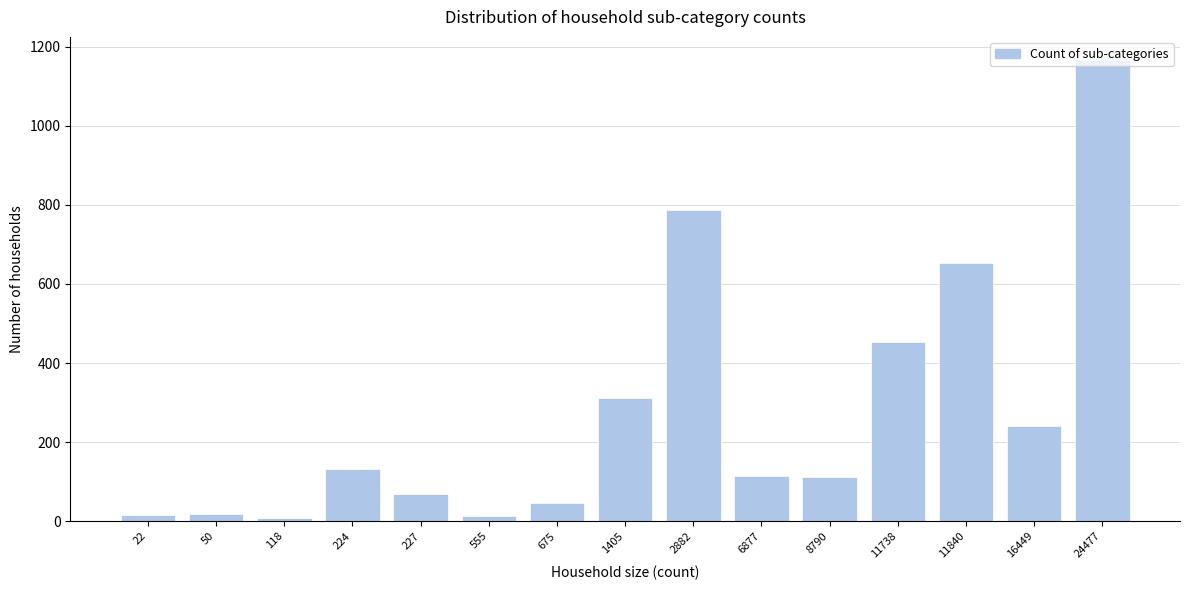

What is the difference between the values at 1405 and 24477?

855